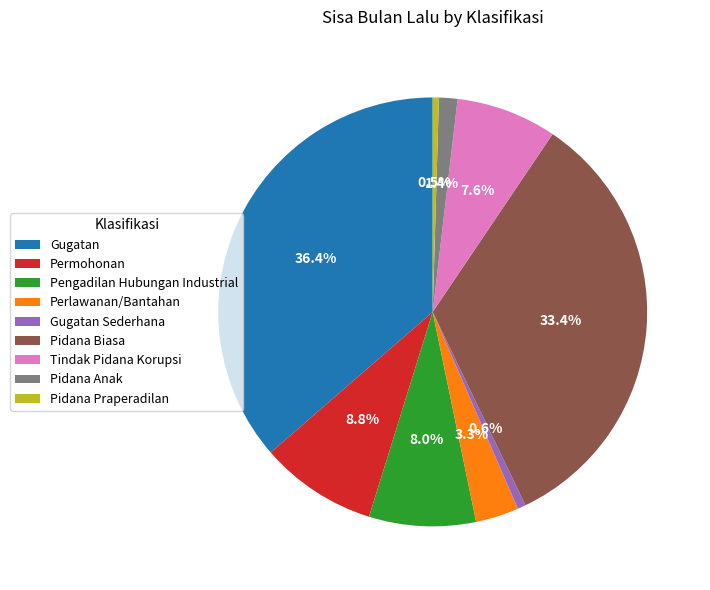

What percentage do Permohonan and Tindak Pidana Korupsi together represent?

16.4%